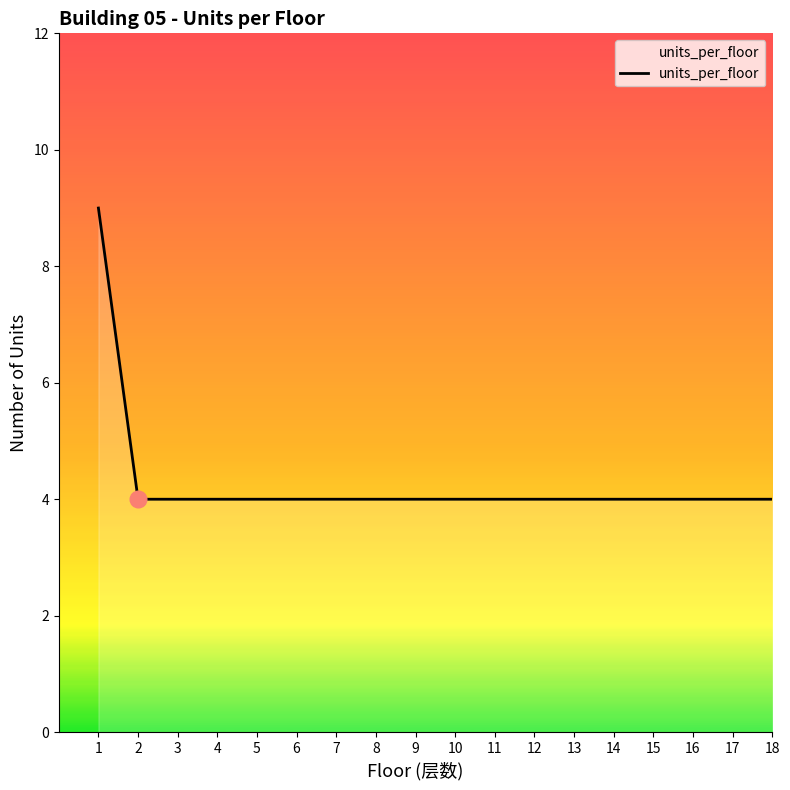

Read the value at 3.

4